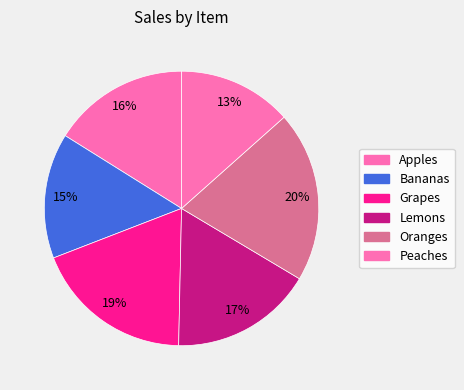

How many segments does this pie chart have?

6